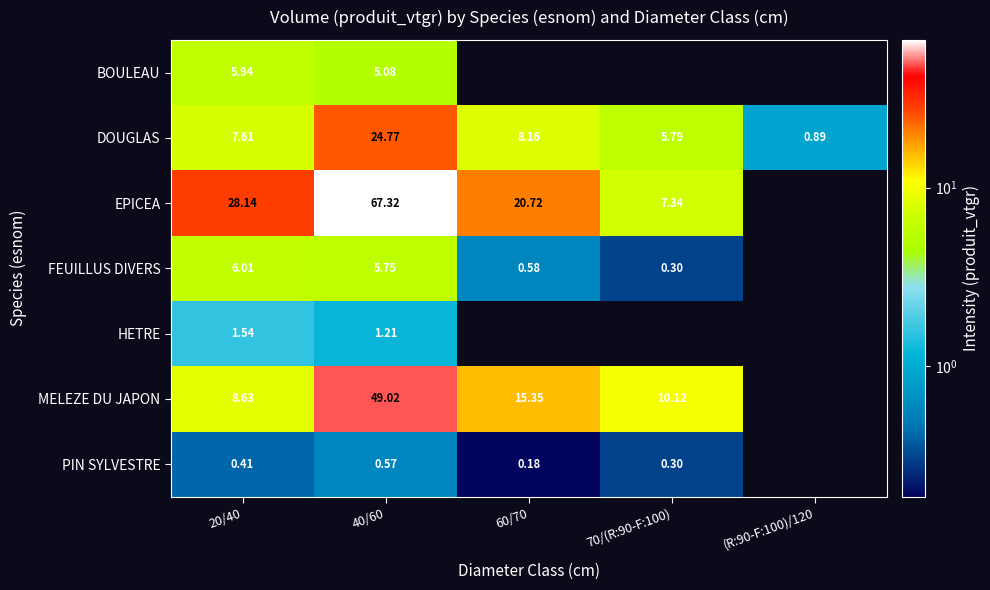

Which label corresponds to the smallest value in the chart?

60/70